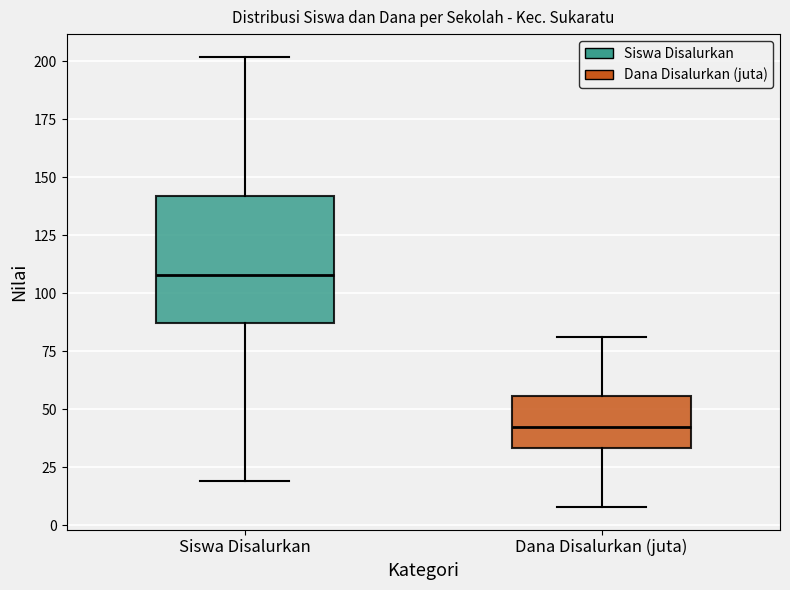

Which box is the tallest, from its lower edge to its upper edge?

Siswa Disalurkan